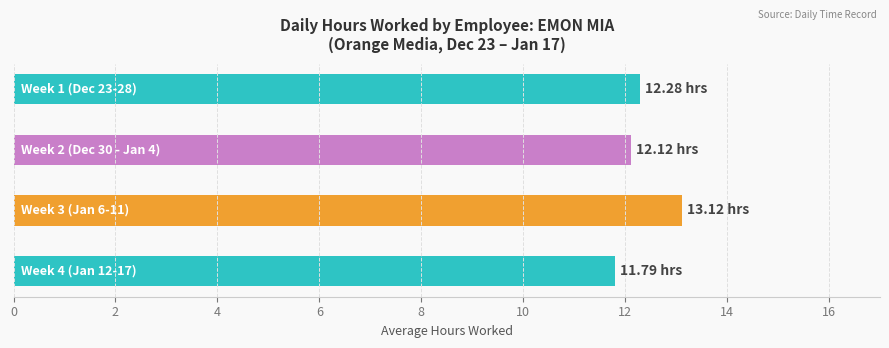

What is the smallest value displayed?

11.8